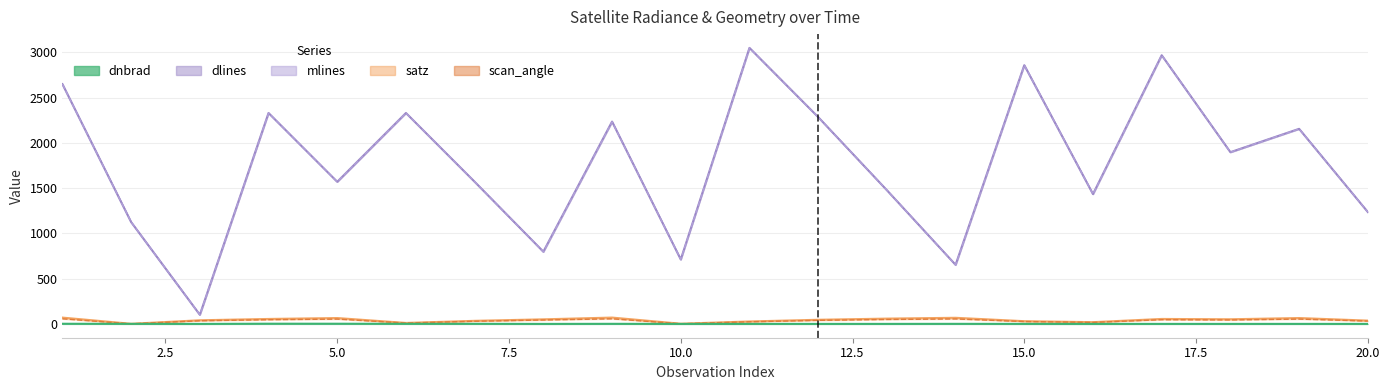

What is the difference between the second highest and second lowest values in the mlines series?

2317.0